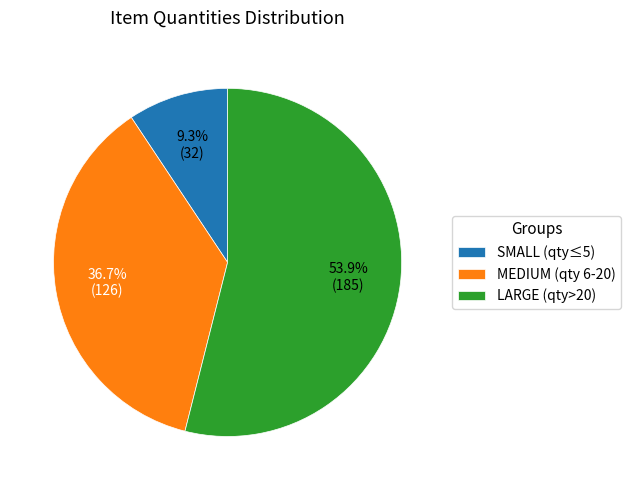

Which category has the smallest portion of the pie?

SMALL (qty≤5)